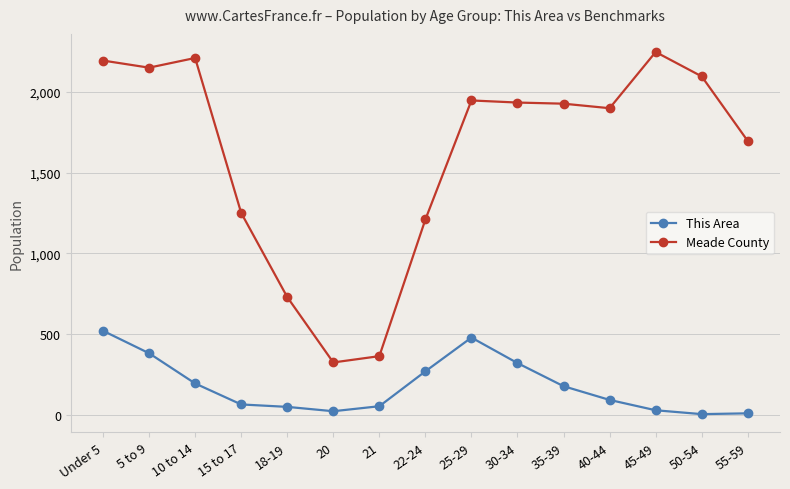

What is the spread (max minus min) of values at 18-19?

680